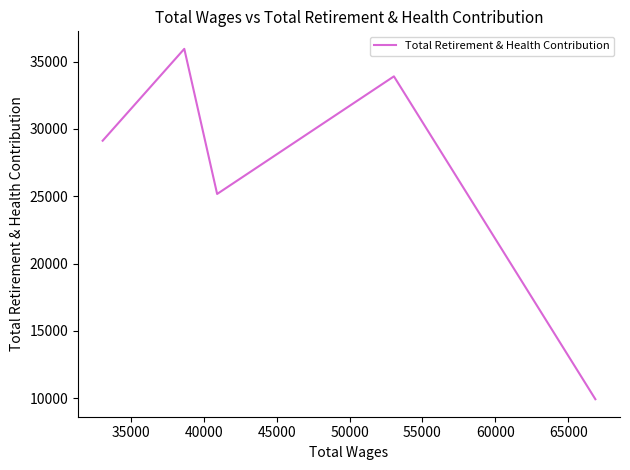

Reading left to right, list all the values displayed in this chart.

29128	35948	25174	33905	9936